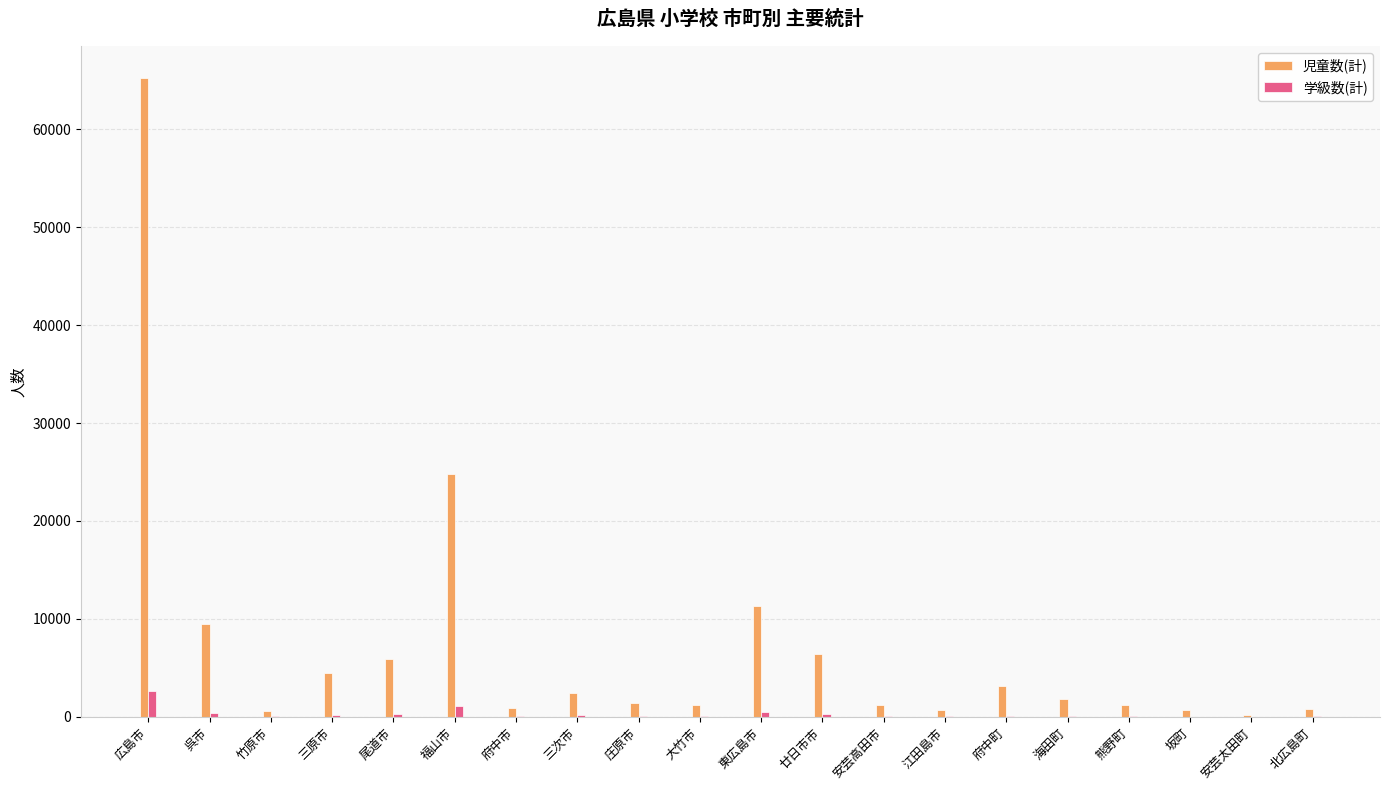

How many groups of bars are there?

20